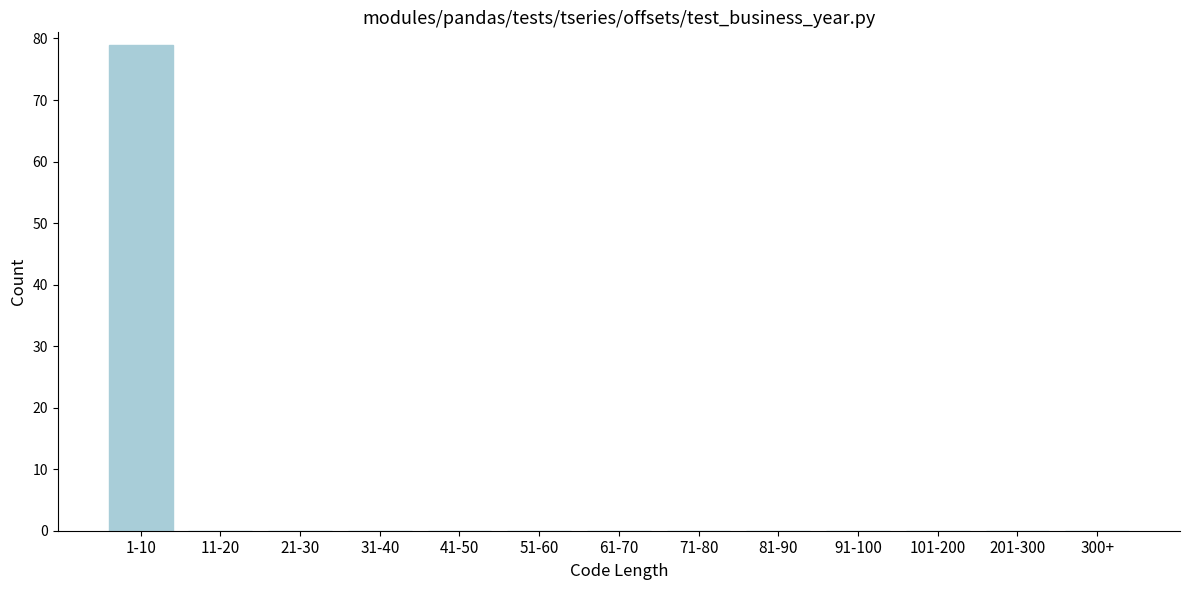

Reading right to left, what are all the values shown in this chart?

300+=0	201-300=0	101-200=0	91-100=0	81-90=0	71-80=0	61-70=0	51-60=0	41-50=0	31-40=0	21-30=0	11-20=0	1-10=79